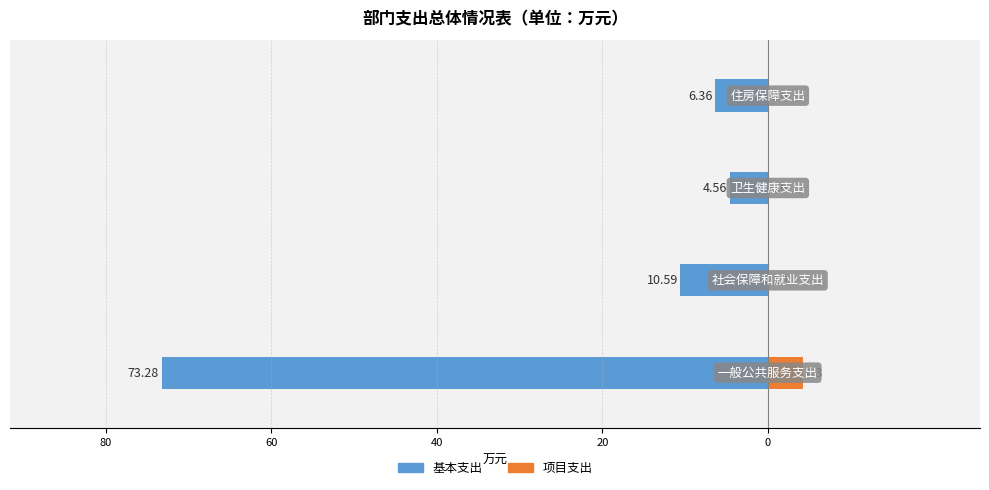

Which series changed the most between 80 and 20?

基本支出